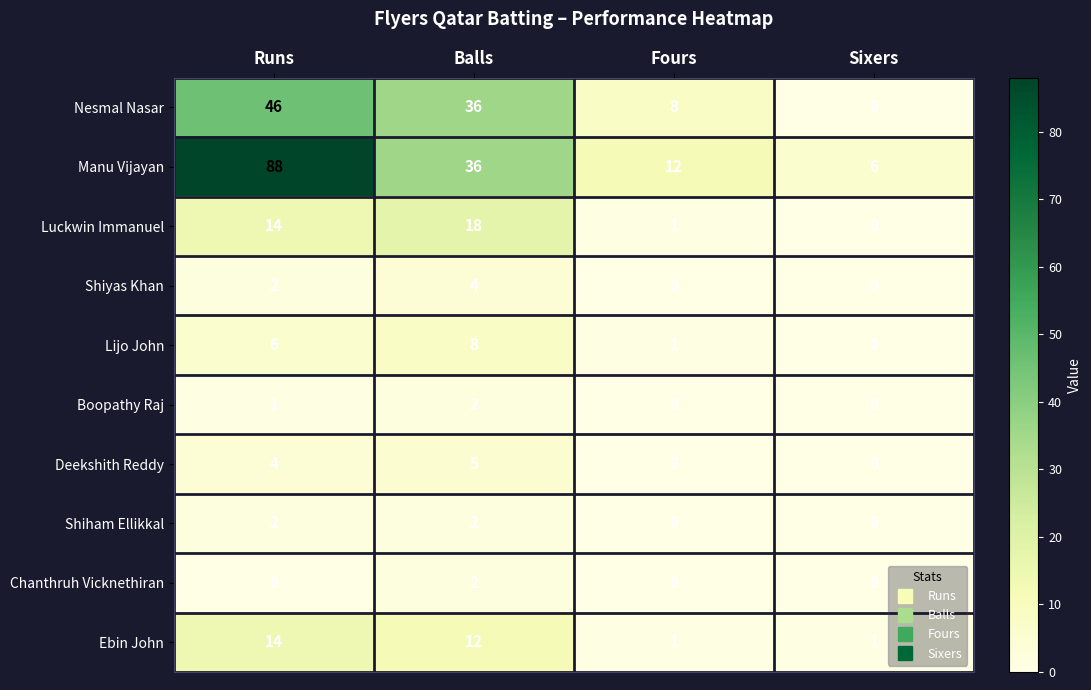

True or false: Ebin John has a value of 2 at Fours.

False